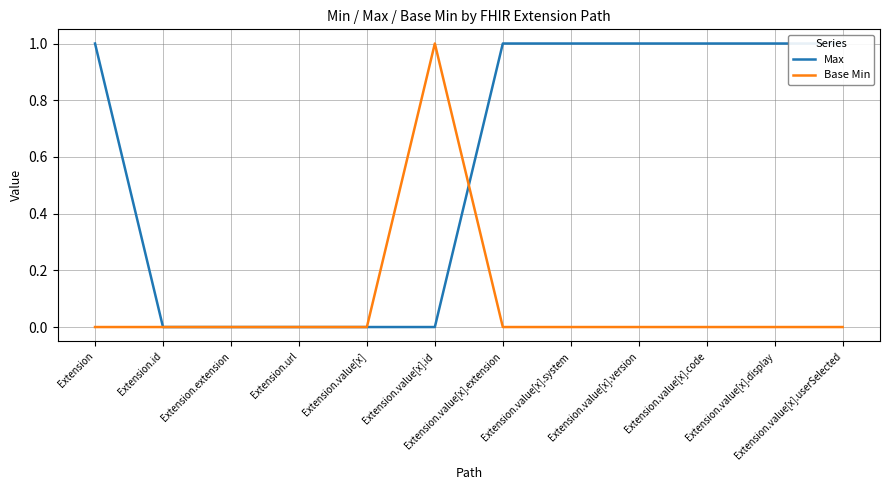

True or false: Max has more than 1 interior local peaks.

False